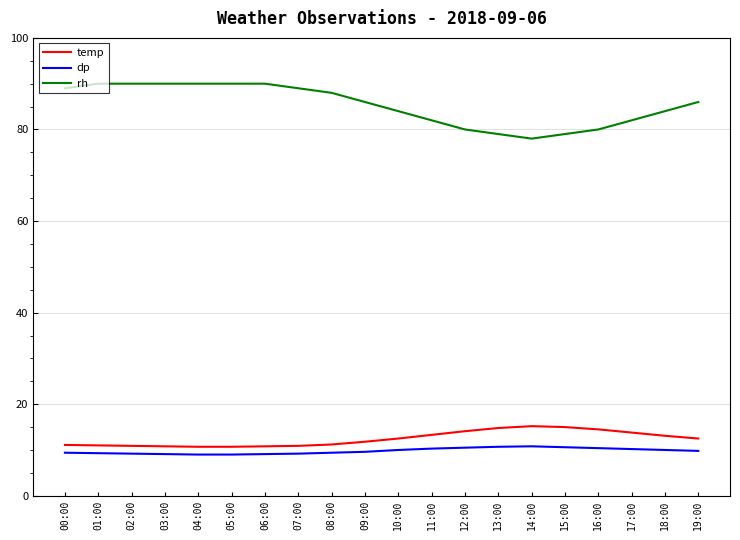

Which series has the largest range (max minus min)?

rh